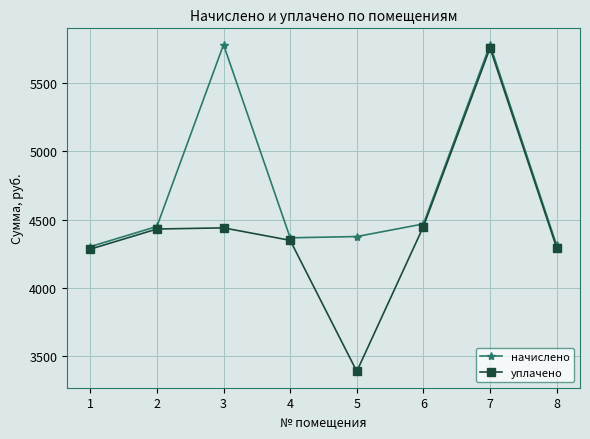

What is the lowest value of the уплачено series?

3390.6